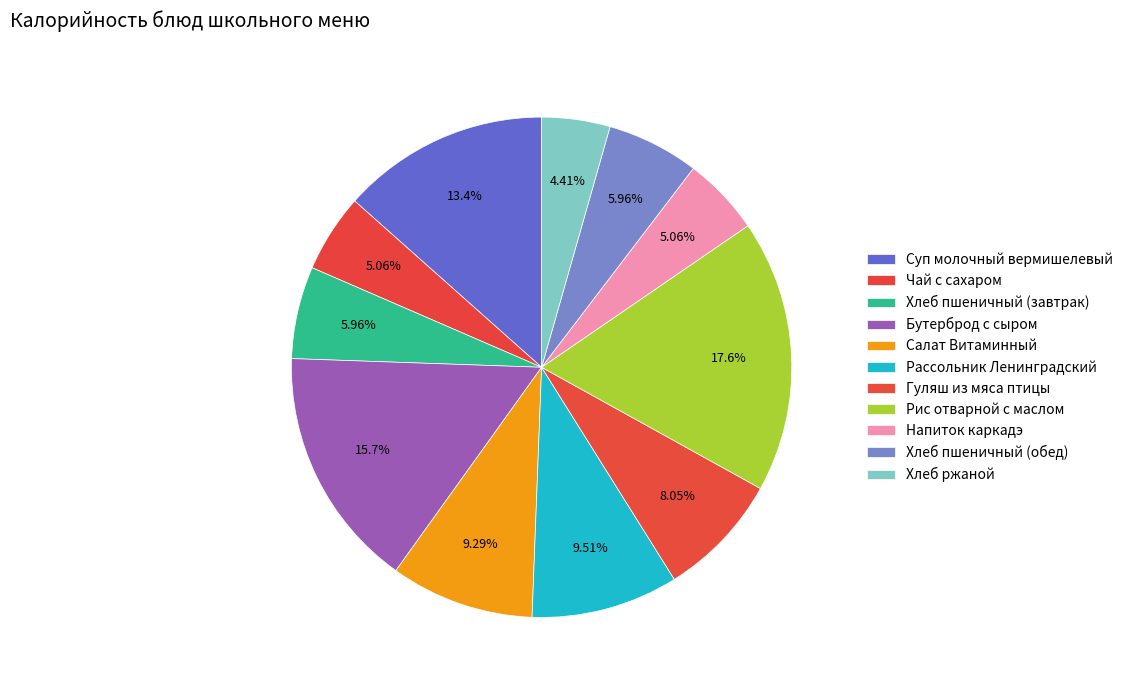

True or false: Хлеб пшеничный (обед) accounts for 6% of the total.

True